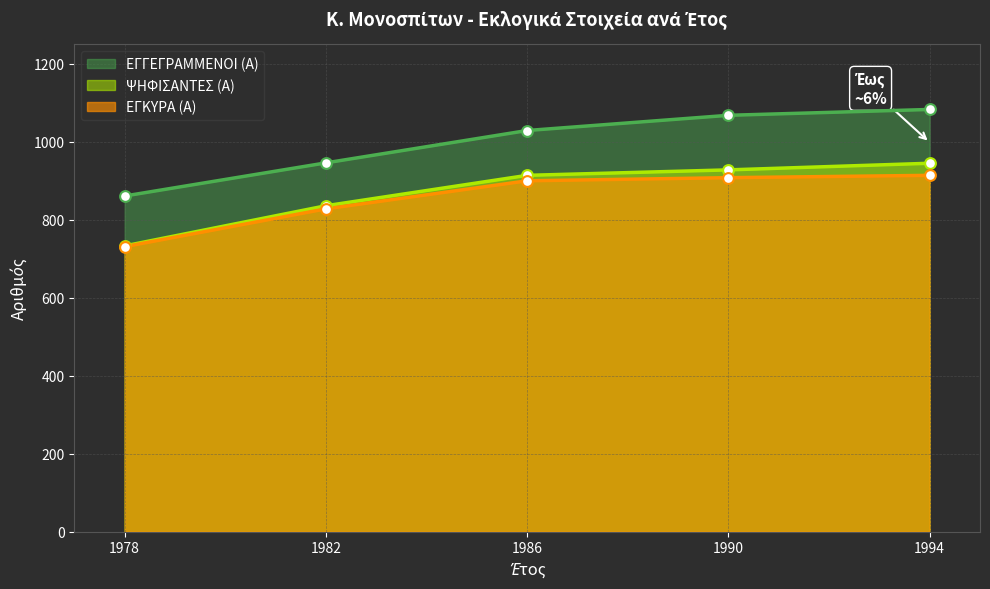

At which category is the sum across all series the highest?

1994